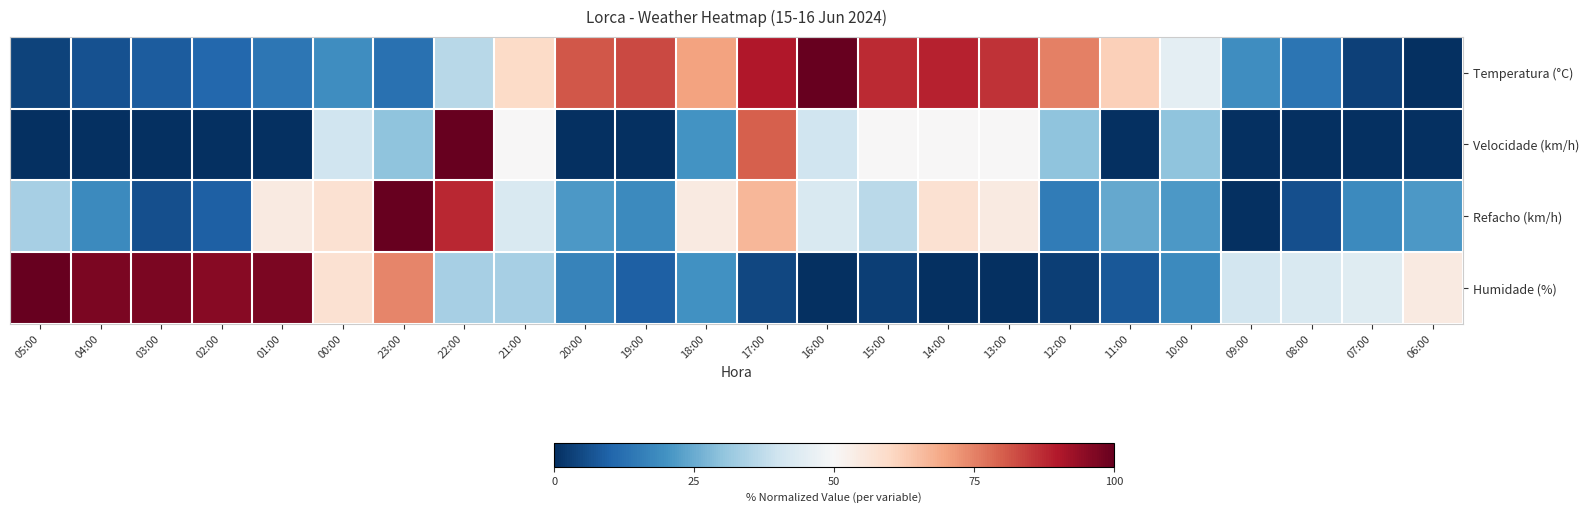

At which category does the chart reach its peak across all series?

16:00